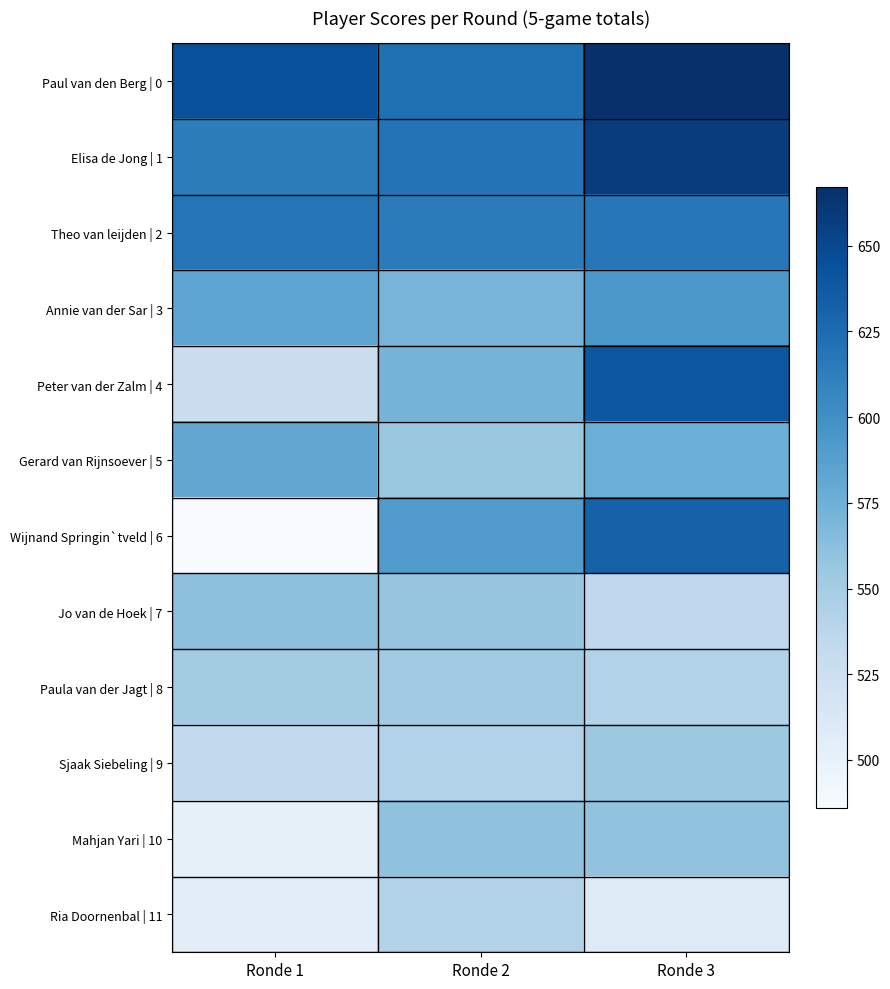

How many series are shown in this chart?

12